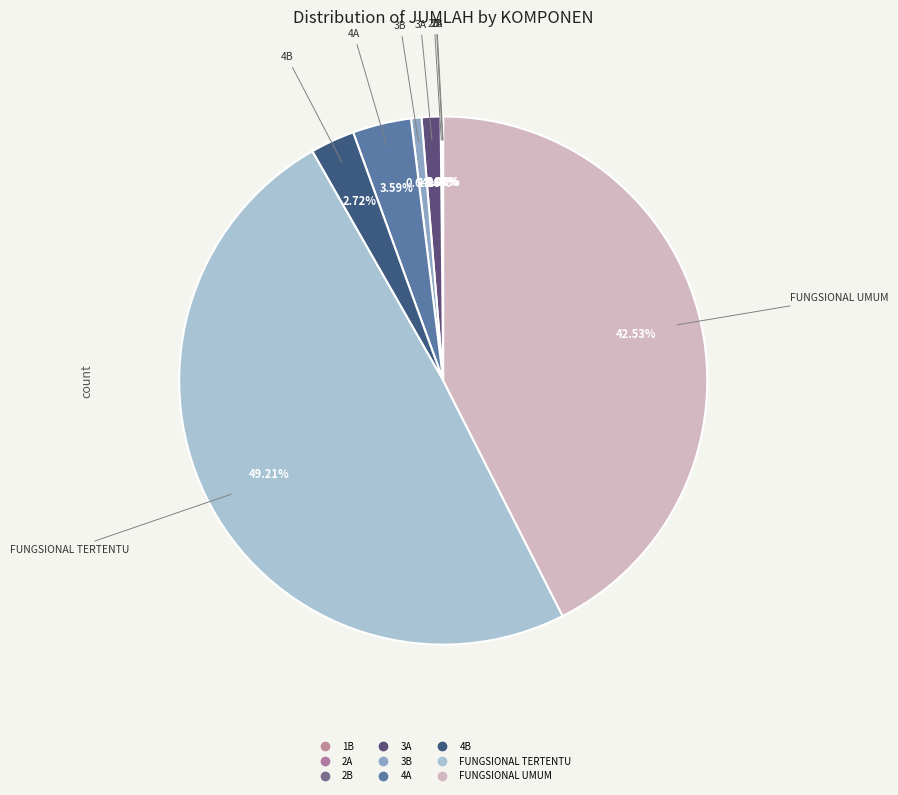

Which has a higher value, FUNGSIONAL TERTENTU or FUNGSIONAL UMUM?

FUNGSIONAL TERTENTU